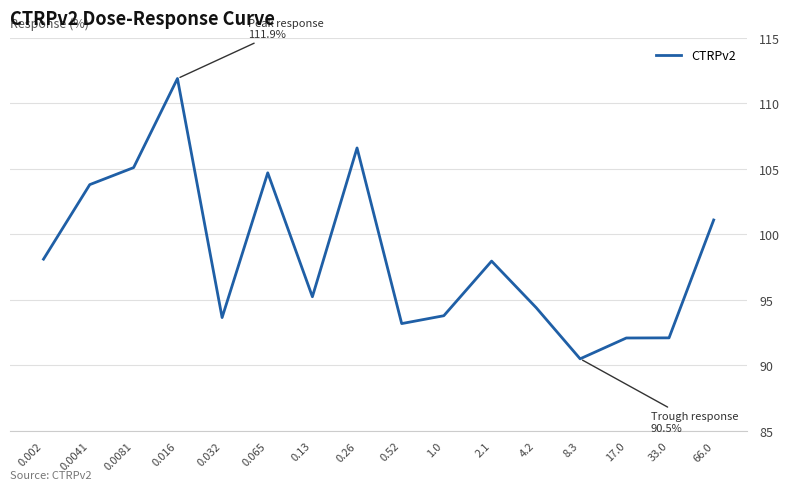

What is the minimum value shown in the chart?

90.5